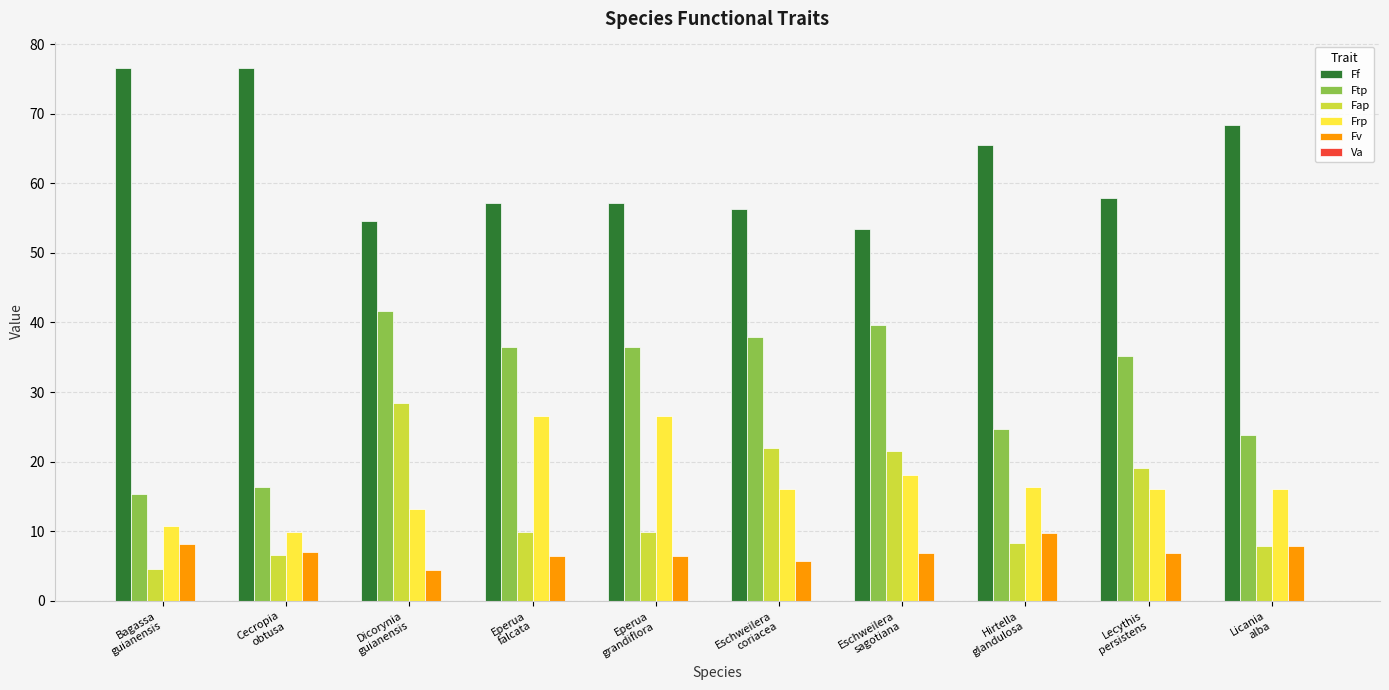

Which series has the largest total across all categories?

Ff